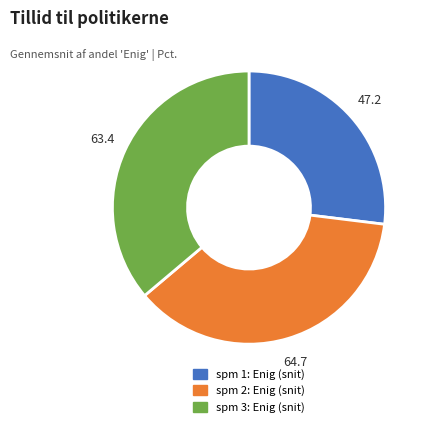

Is spm 2: Enig (snit) the majority of the pie?

No